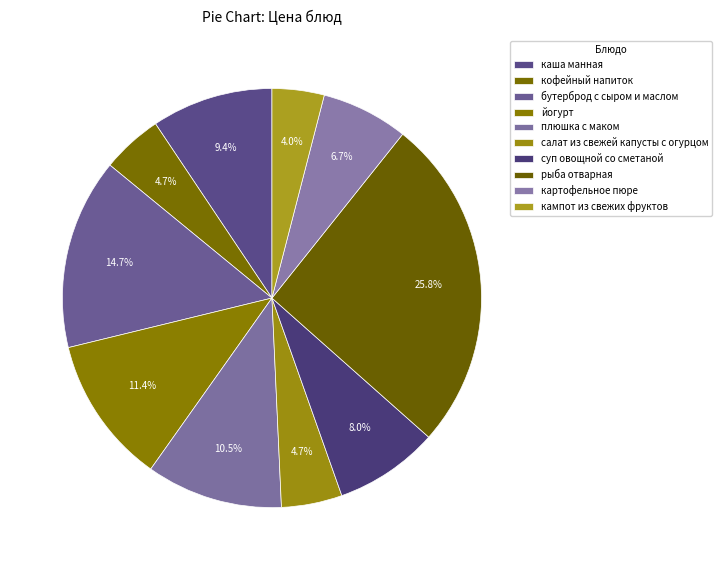

To the nearest percent, what is the combined percentage of рыба отварная and бутерброд с сыром и маслом?

41%